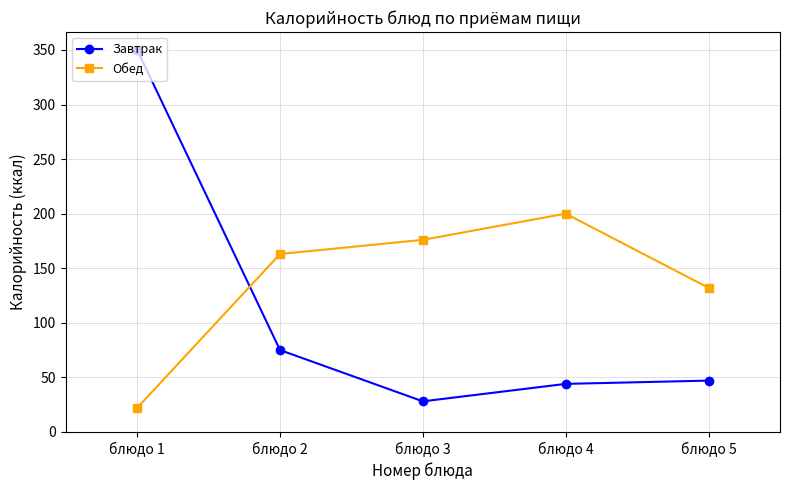

Which series has the largest total across all categories?

Обед